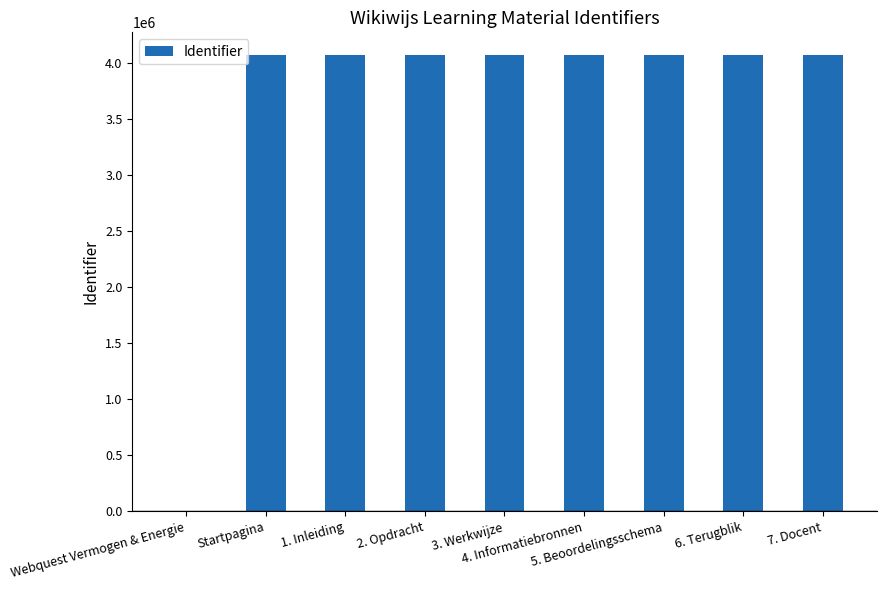

What is the sum of all values?

32544667